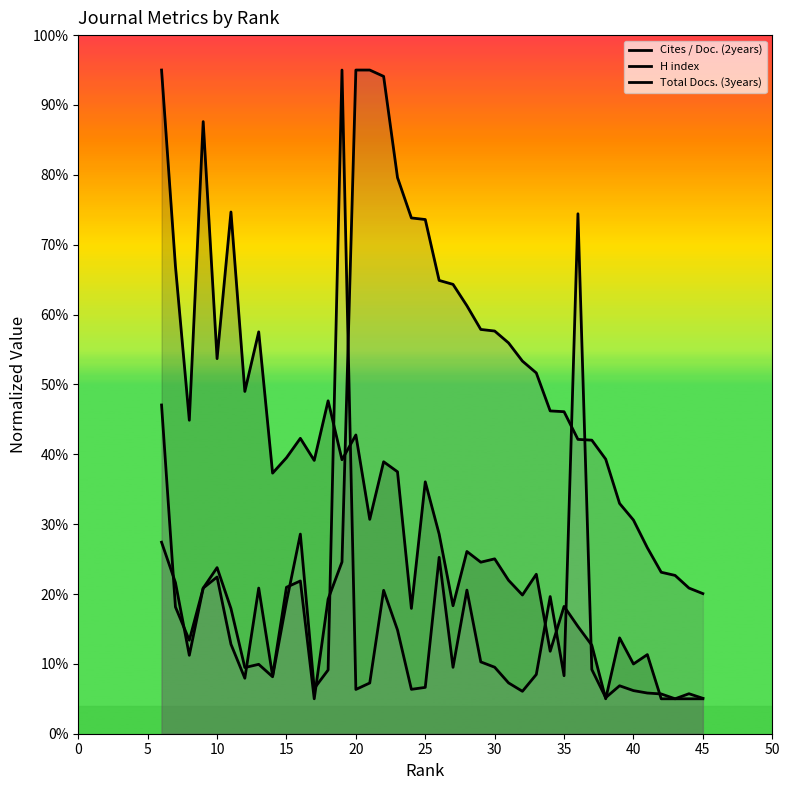

How many intersections are there between Cites / Doc. (2years) and H index?

1